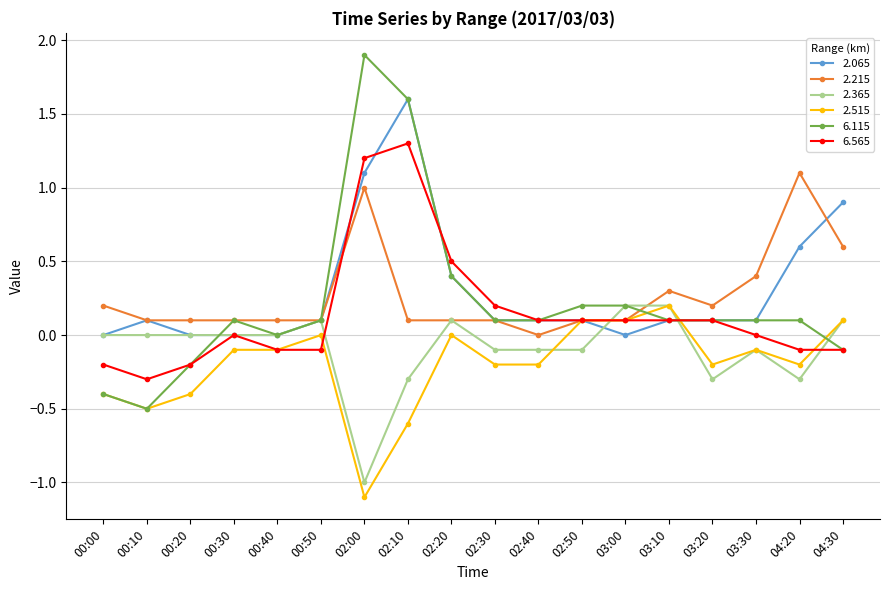

How many categories are shown in the chart?

18